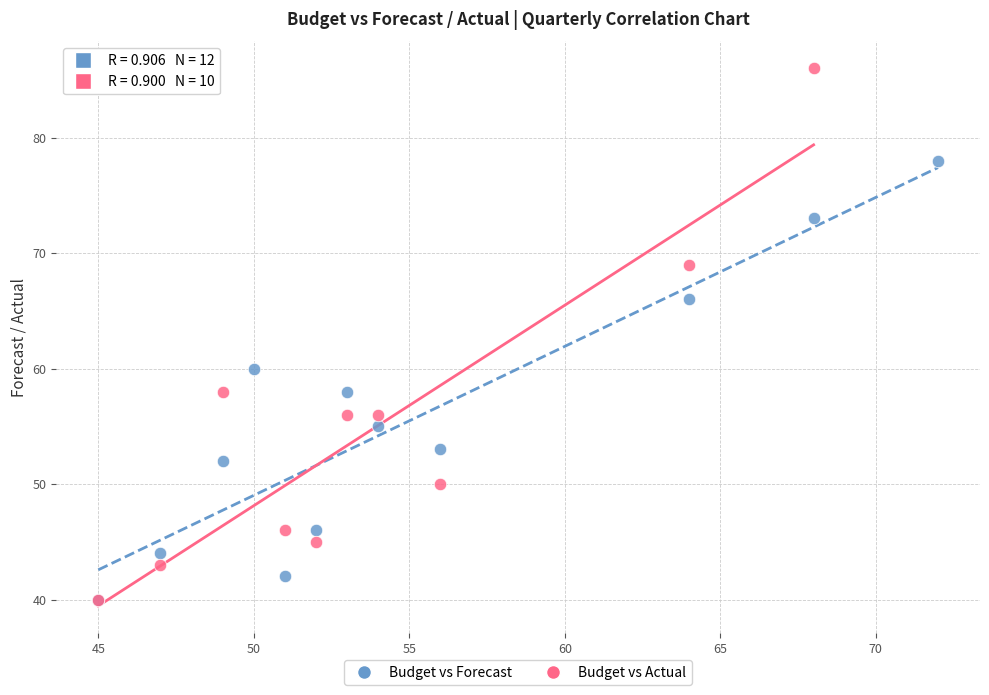

Which series reaches the maximum Y coordinate?

Budget vs Actual